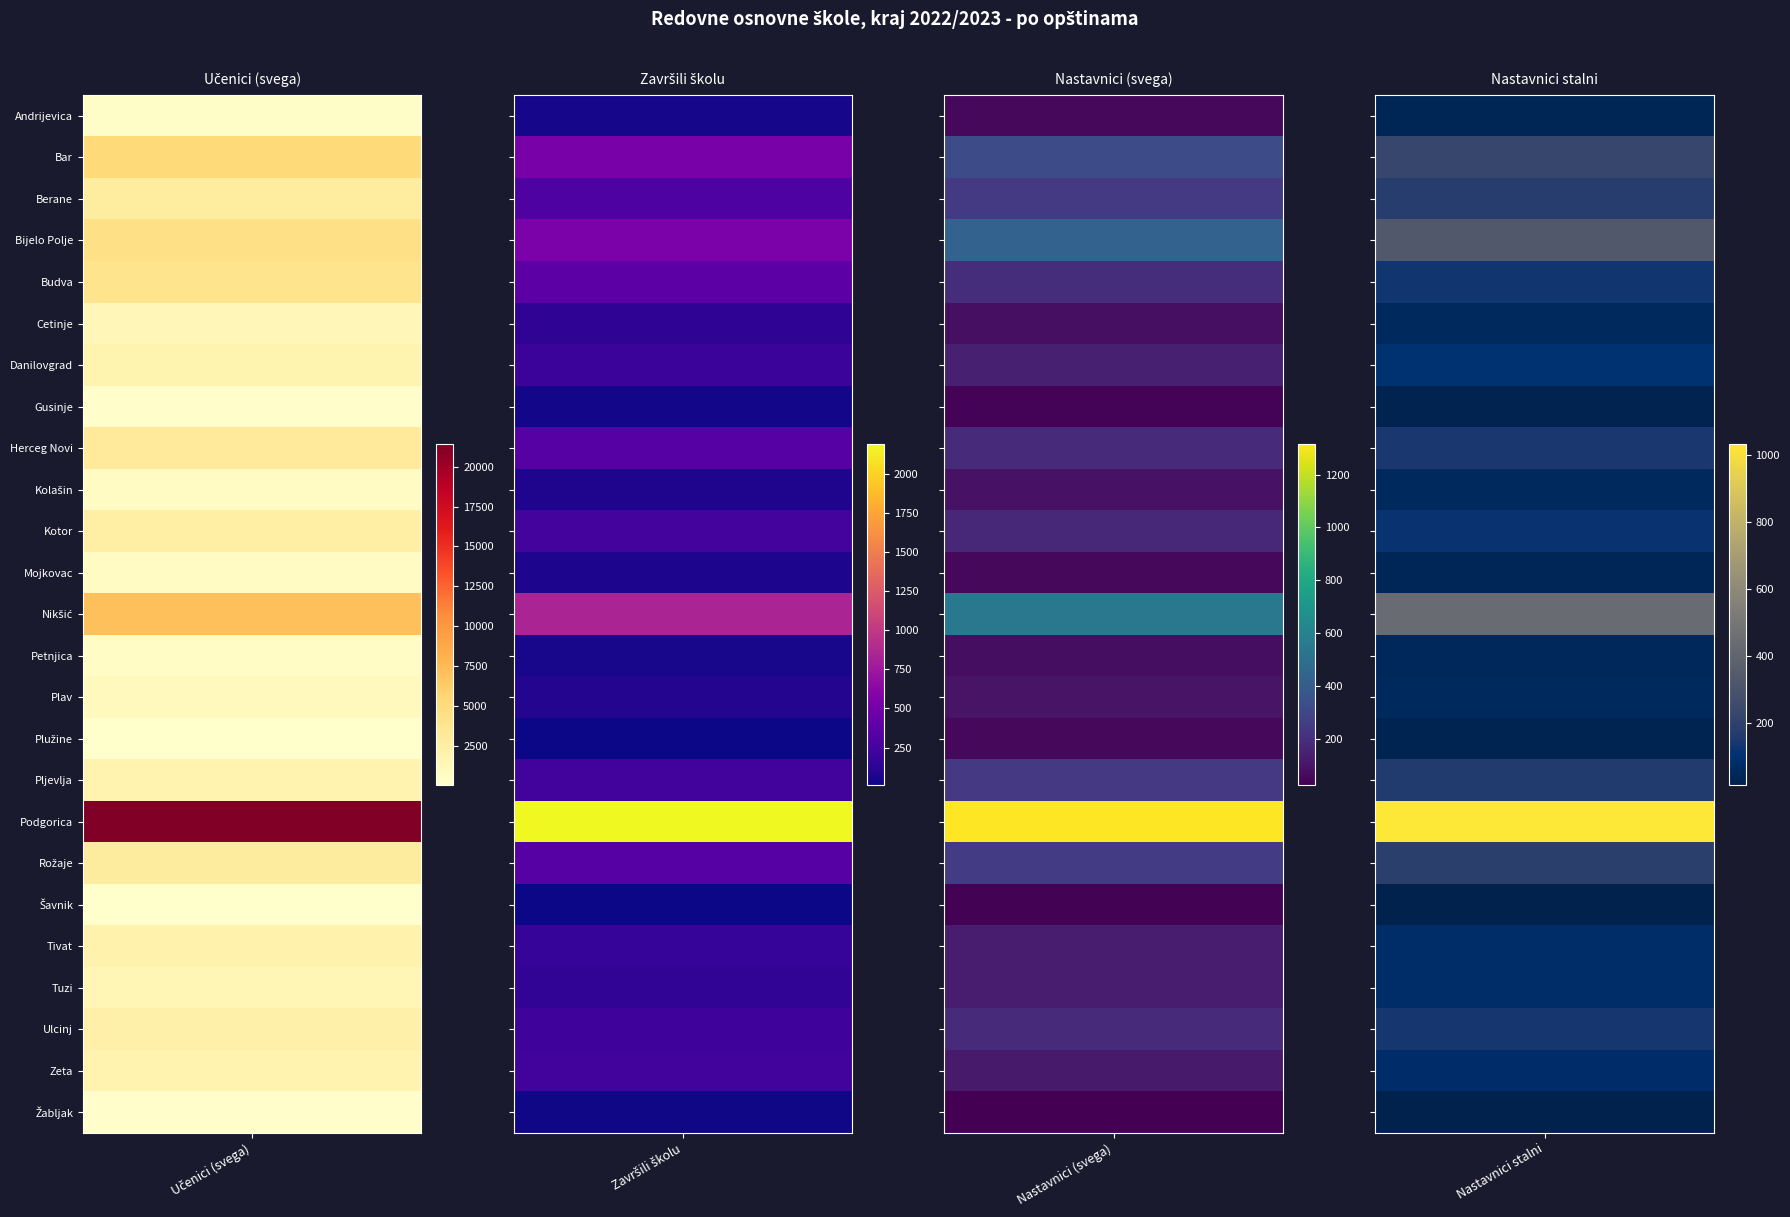

Count the number of categories in the chart.

4